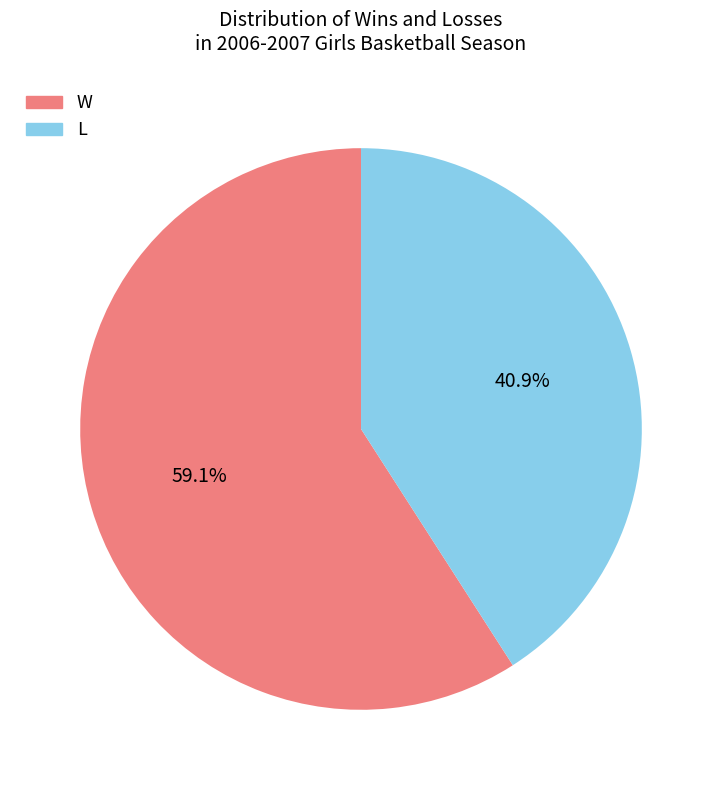

Rank the categories by value from highest to lowest.

W, L